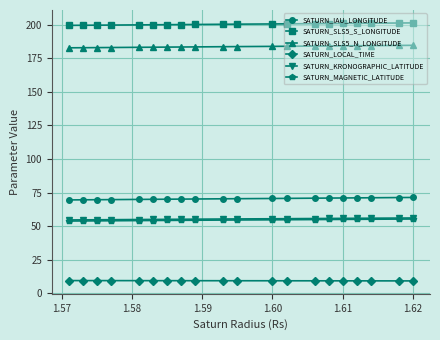

True or false: SATURN_IAU_LONGITUDE and SATURN_SLS5_N_LONGITUDE intersect in this chart.

False